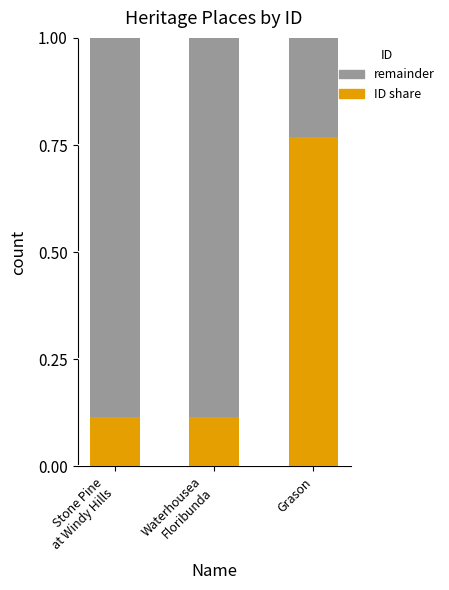

What are all the series names shown in the legend?

remainder, ID share